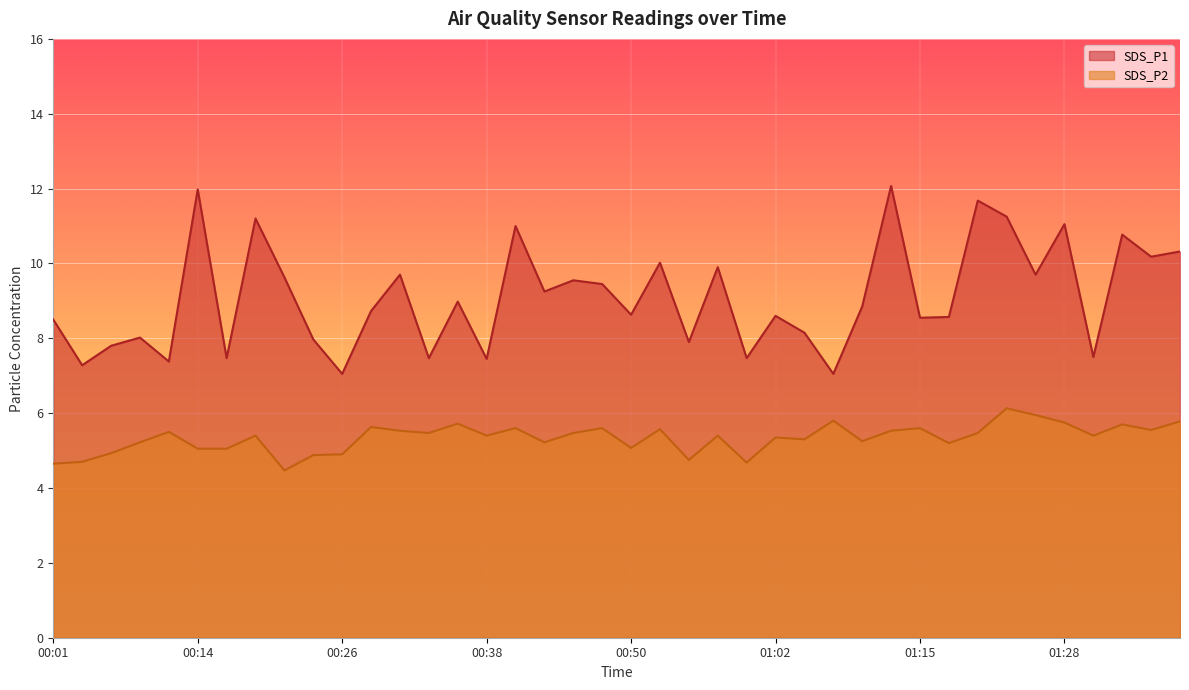

What is the average value of the SDS_P2 series?

5.3